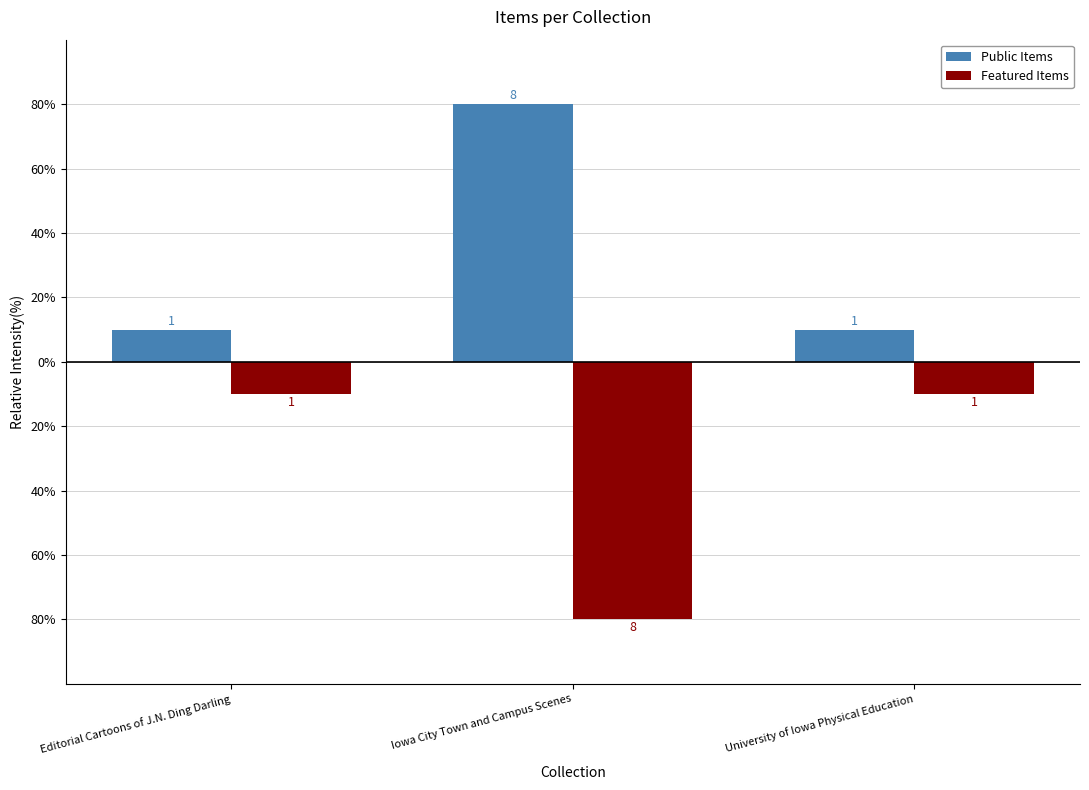

What is the label of the 3rd bar from the left?

University of Iowa Physical Education